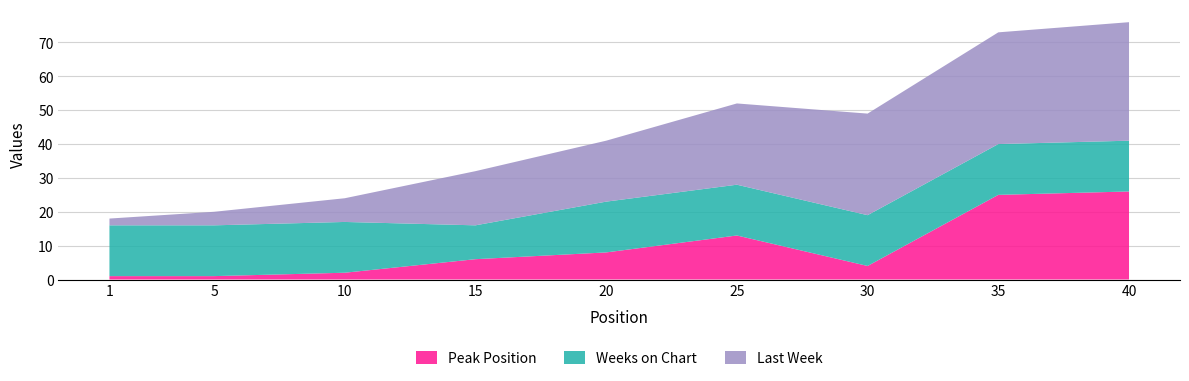

Reading left to right, what are all the values shown in this chart?

Peak Position: 1	1	2	6	8	13	4	25	26
Weeks on Chart: 15	15	15	10	15	15	15	15	15
Last Week: 2	4	7	16	18	24	30	33	35